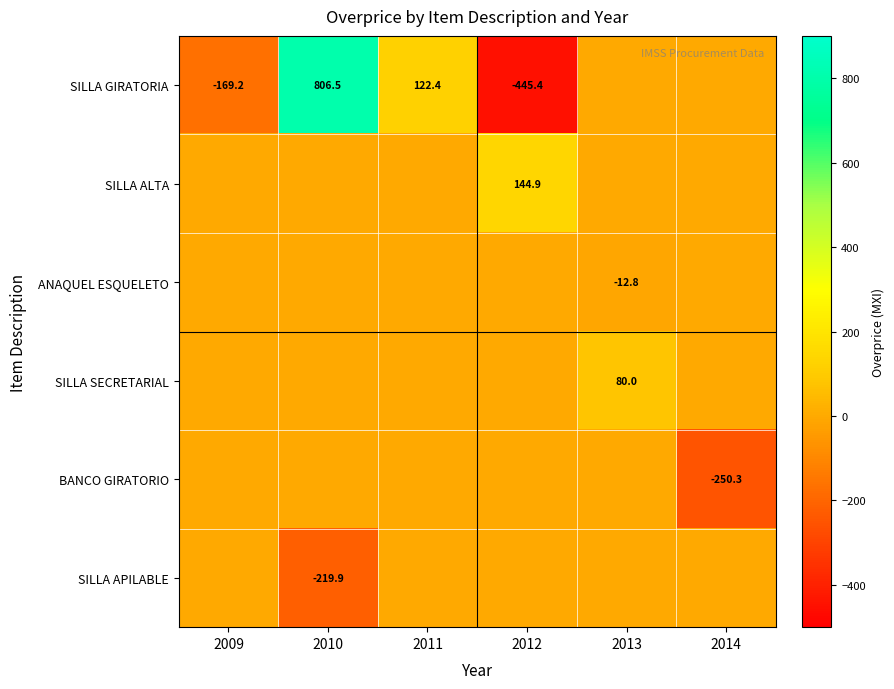

True or false: SILLA GIRATORIA has a value of 42.0 at 2011.

False